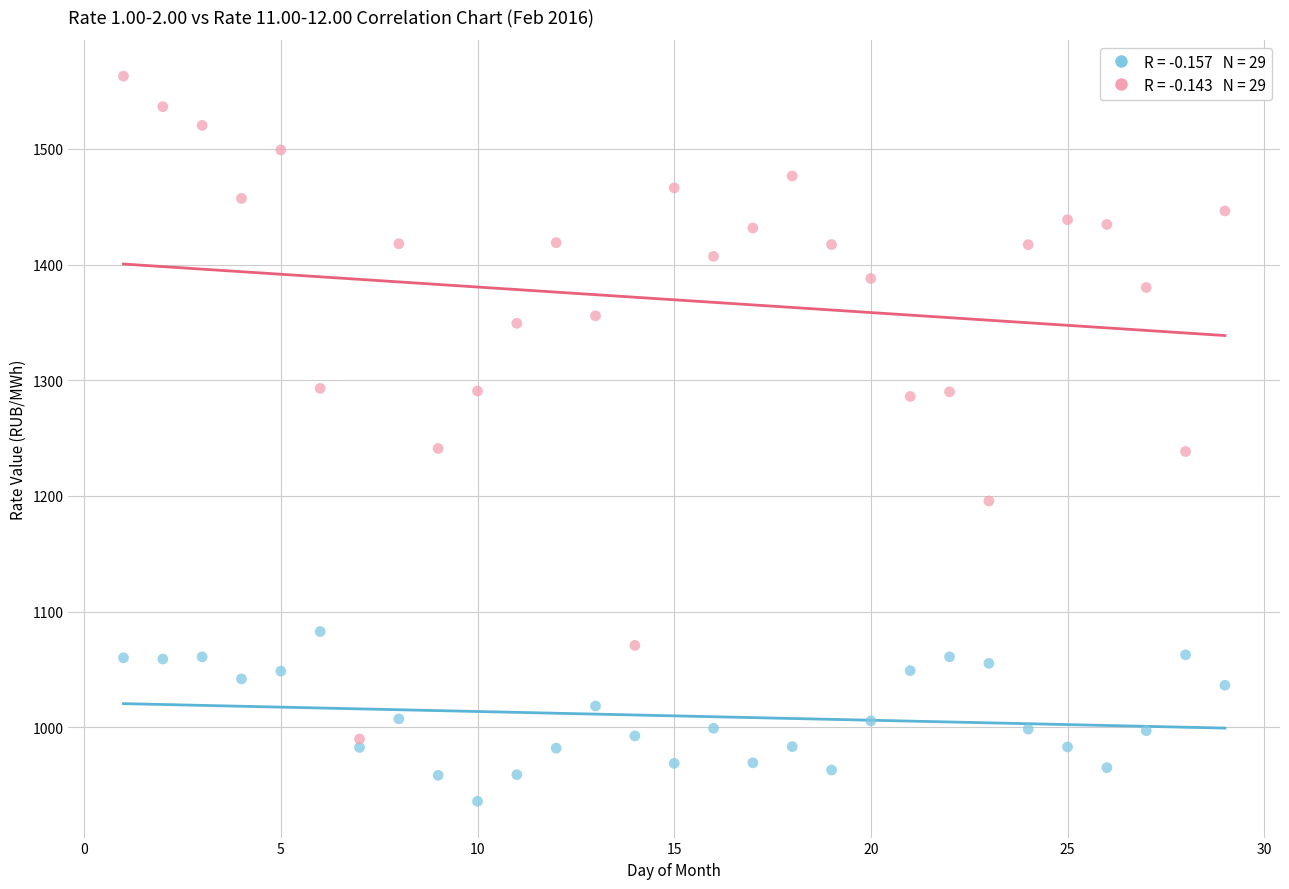

Across all data points, what is the range of Y values (max minus min)?

626.8